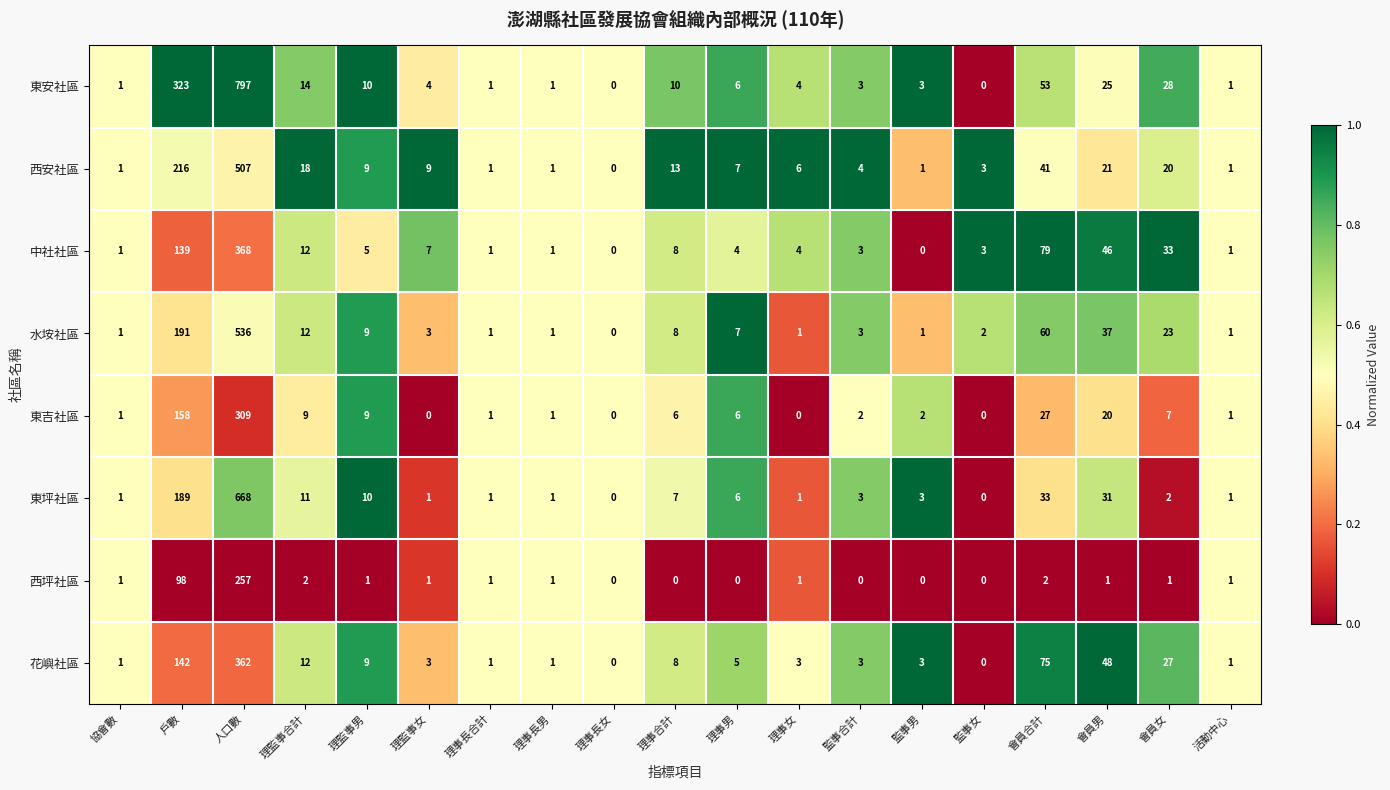

Which series has the widest spread of values?

東安社區